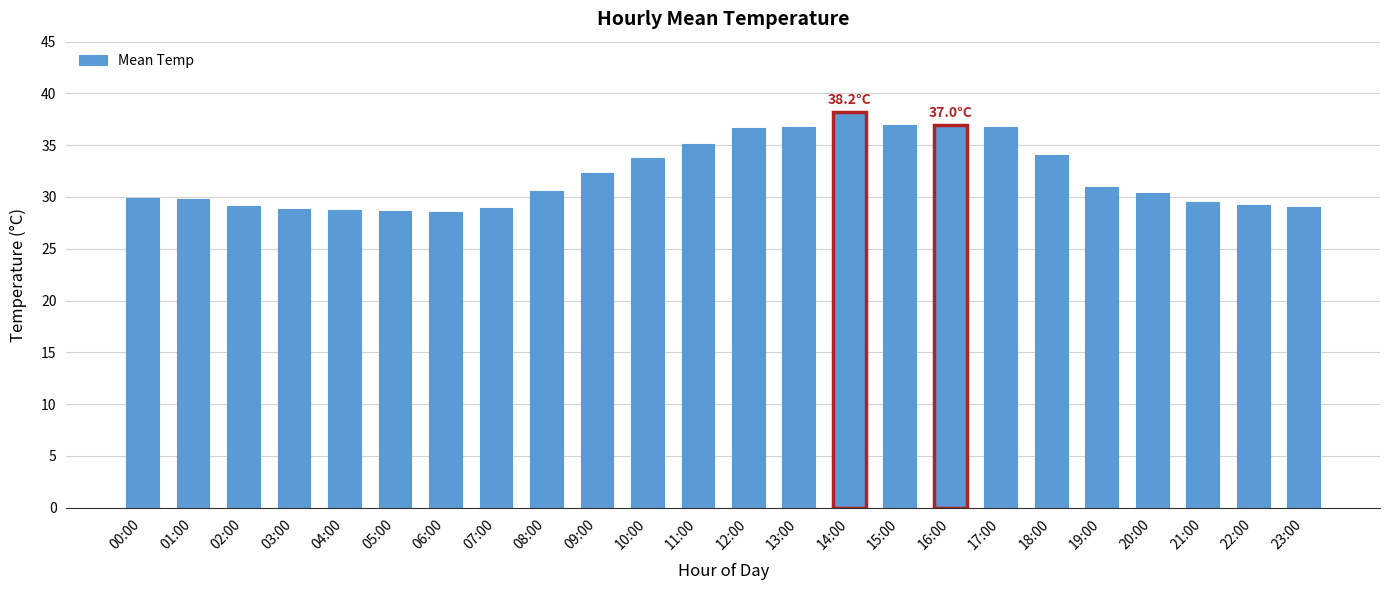

Count the number of data series in this chart.

1